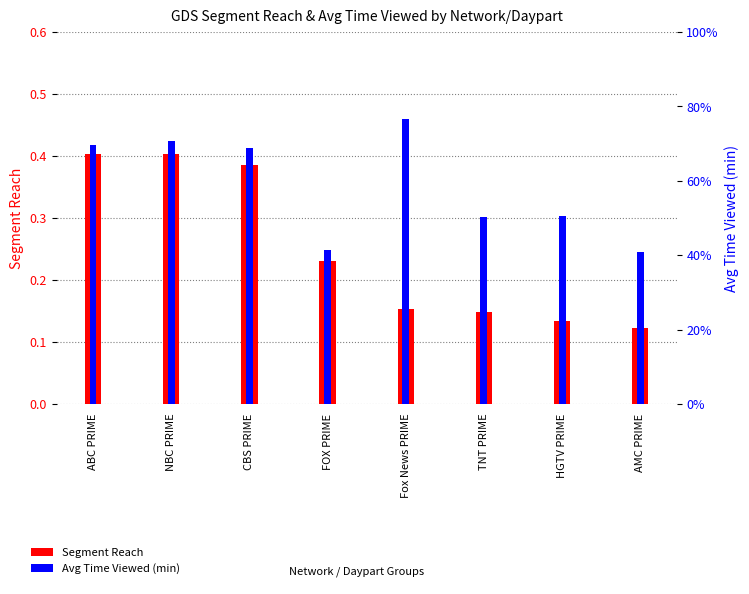

Which series has the widest spread of values?

Avg Time Viewed (min)